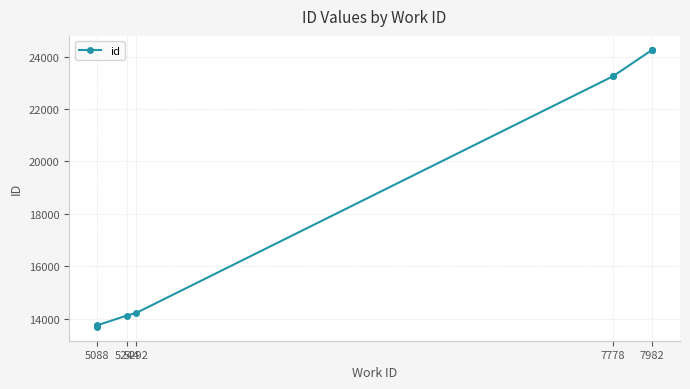

What is the difference between the maximum and minimum values?

10571